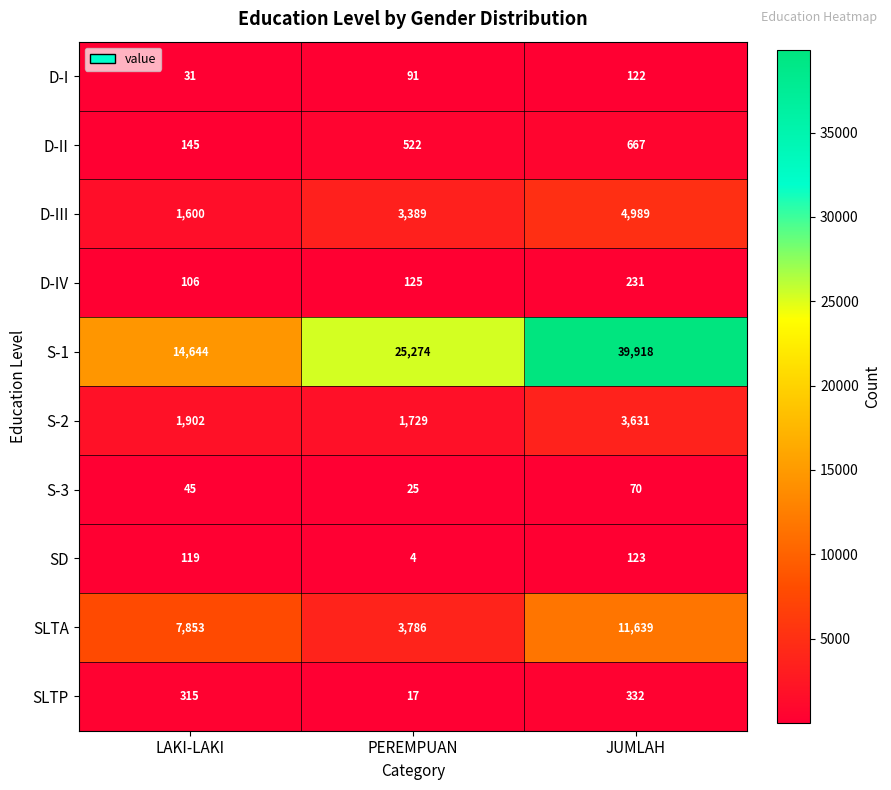

What value does the SD series have at JUMLAH, to the nearest 10?

120